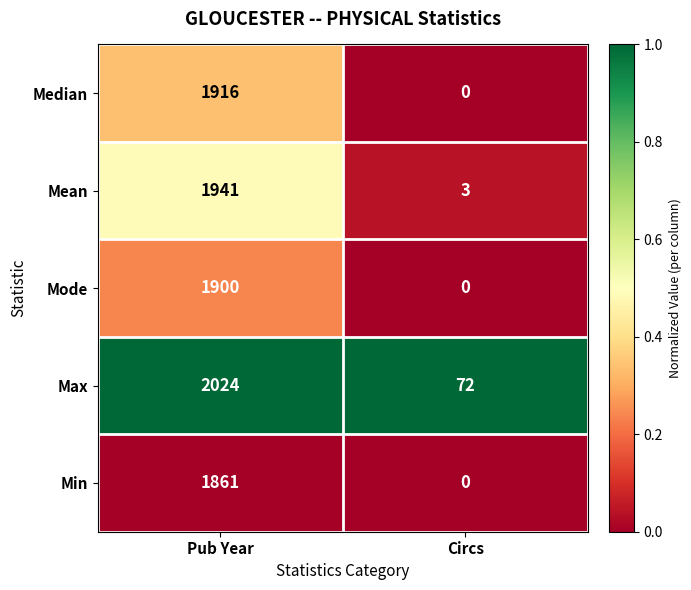

Which series changed the most between Pub Year and Circs?

Max